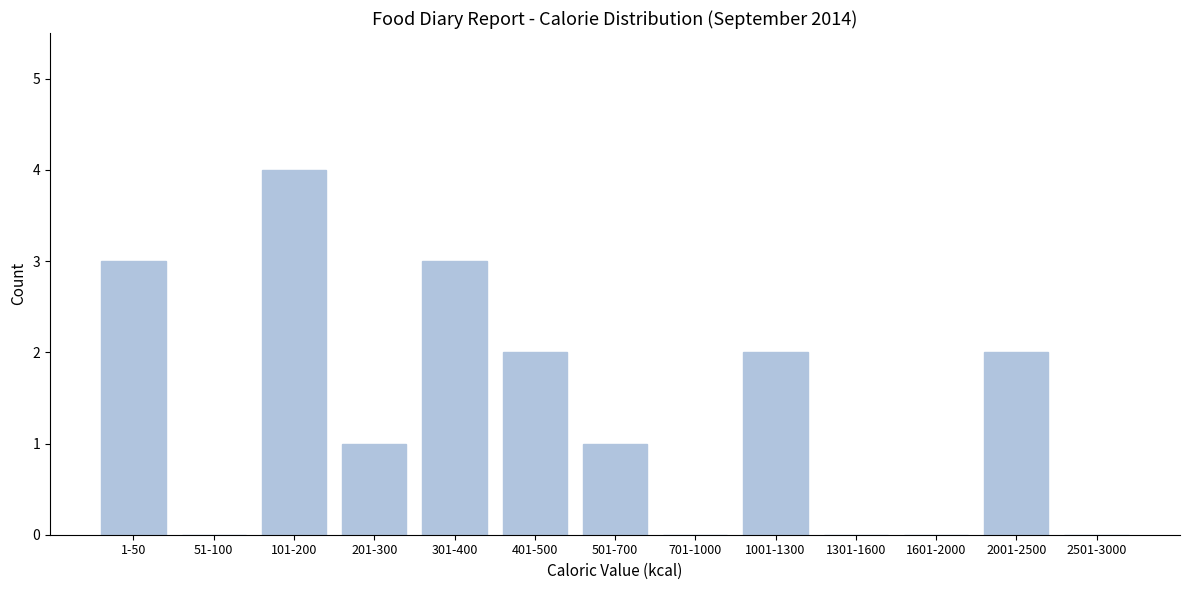

Reading left to right, extract all data points from this chart.

1-50=3	51-100=0	101-200=4	201-300=1	301-400=3	401-500=2	501-700=1	701-1000=0	1001-1300=2	1301-1600=0	1601-2000=0	2001-2500=2	2501-3000=0